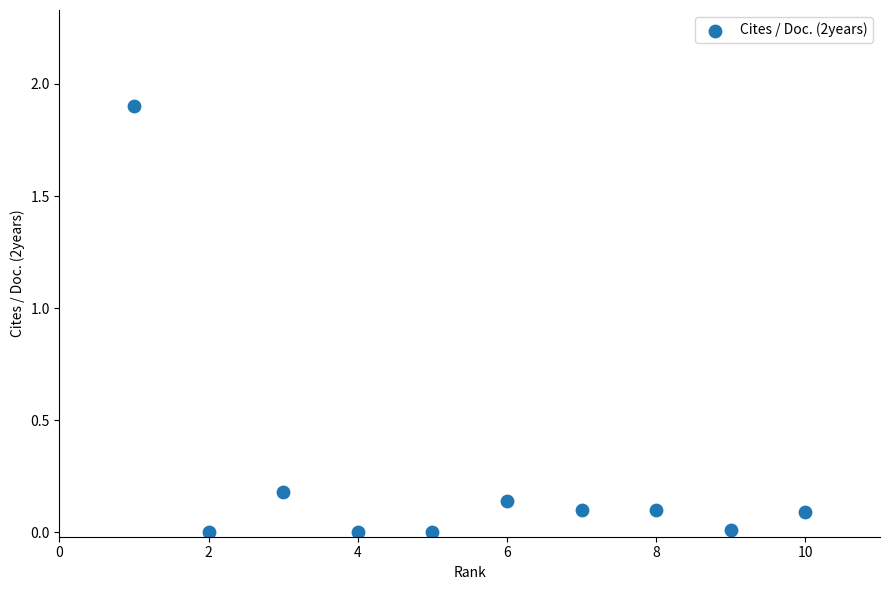

What is the range of X values (max minus min)?

9.0